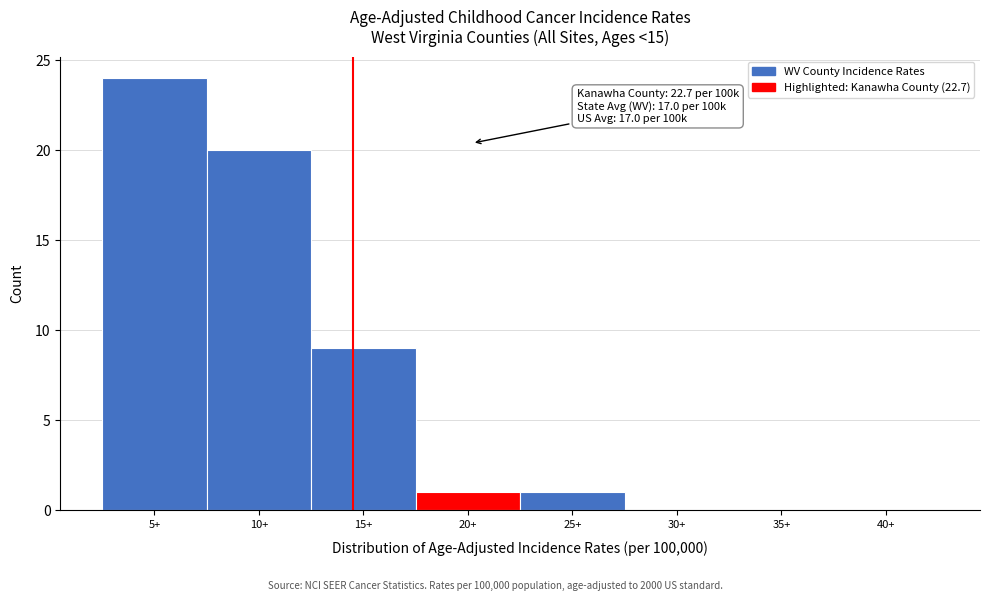

Reading left to right, list all the values displayed in this chart.

5+=24	10+=20	15+=9	20+=1	25+=1	30+=0	35+=0	40+=0